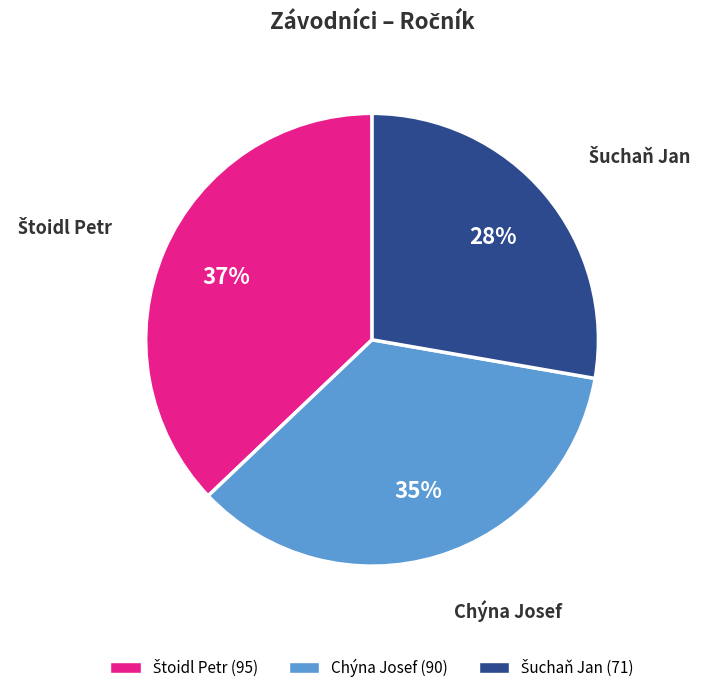

To the nearest percent, what percentage of the pie is Chýna Josef?

35%